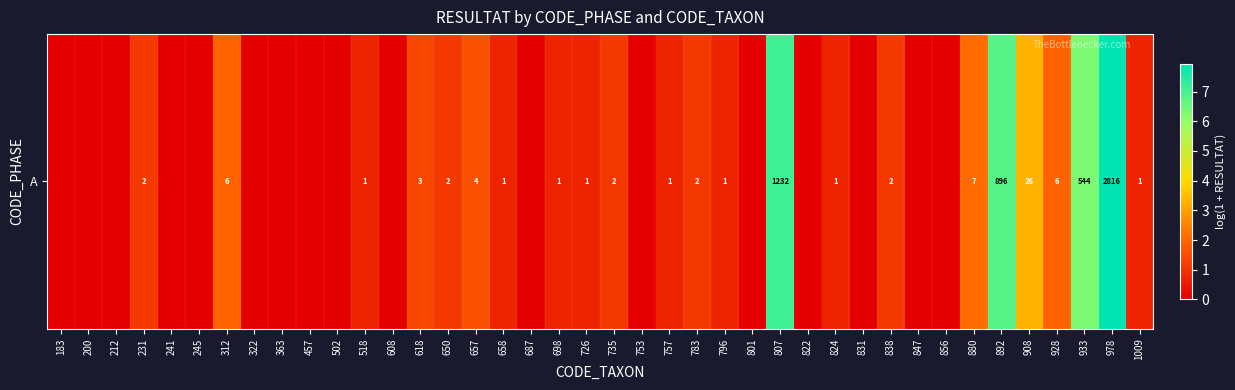

Which label corresponds to the smallest value in the chart?

183